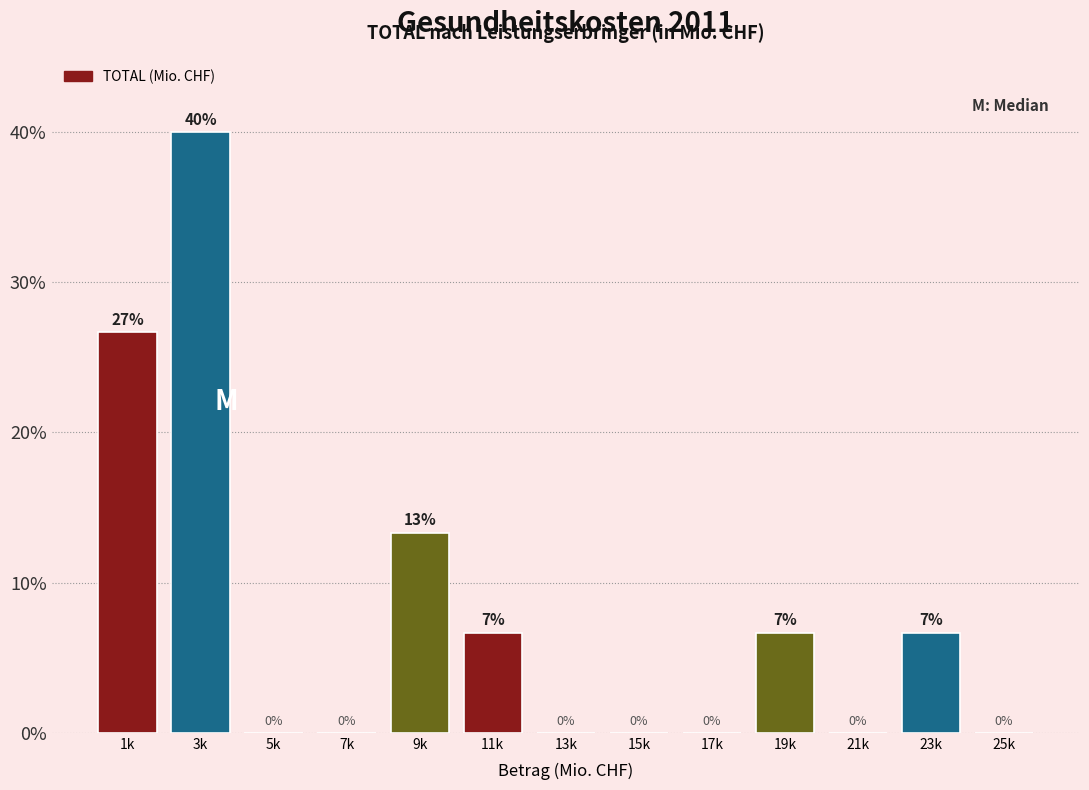

Approximately how many times larger is the value at 9k compared to 3k?

0.3